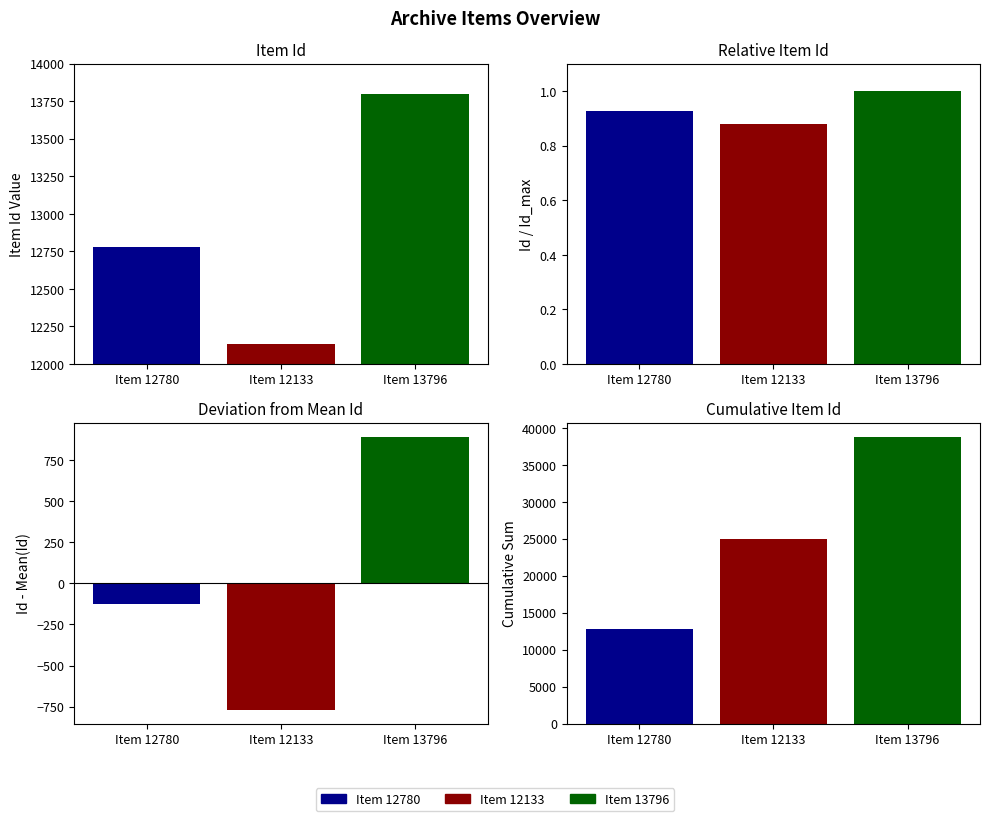

Which has a higher value, Item 12133 or Item 12780?

Item 12780